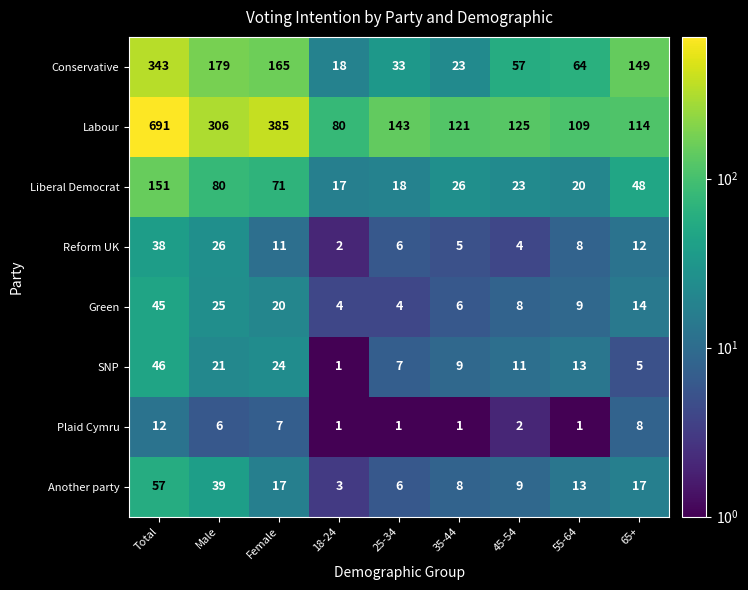

What is the maximum value shown in the chart?

691